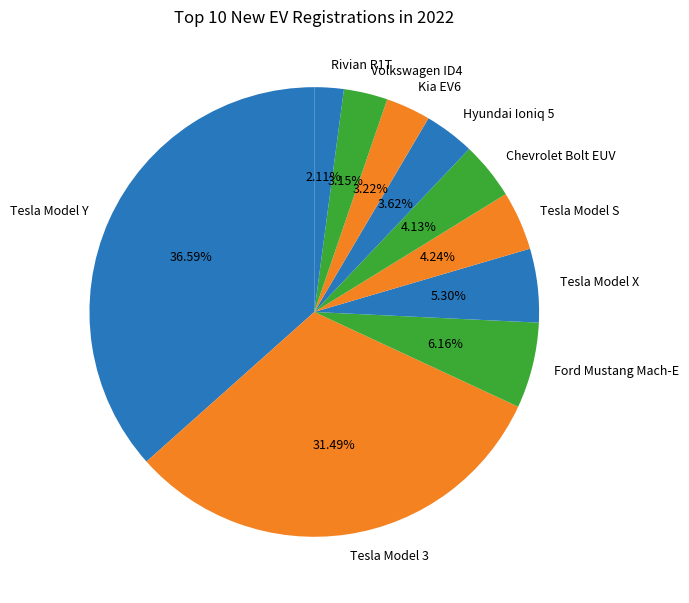

Does Hyundai Ioniq 5 account for over 50% of the chart?

No